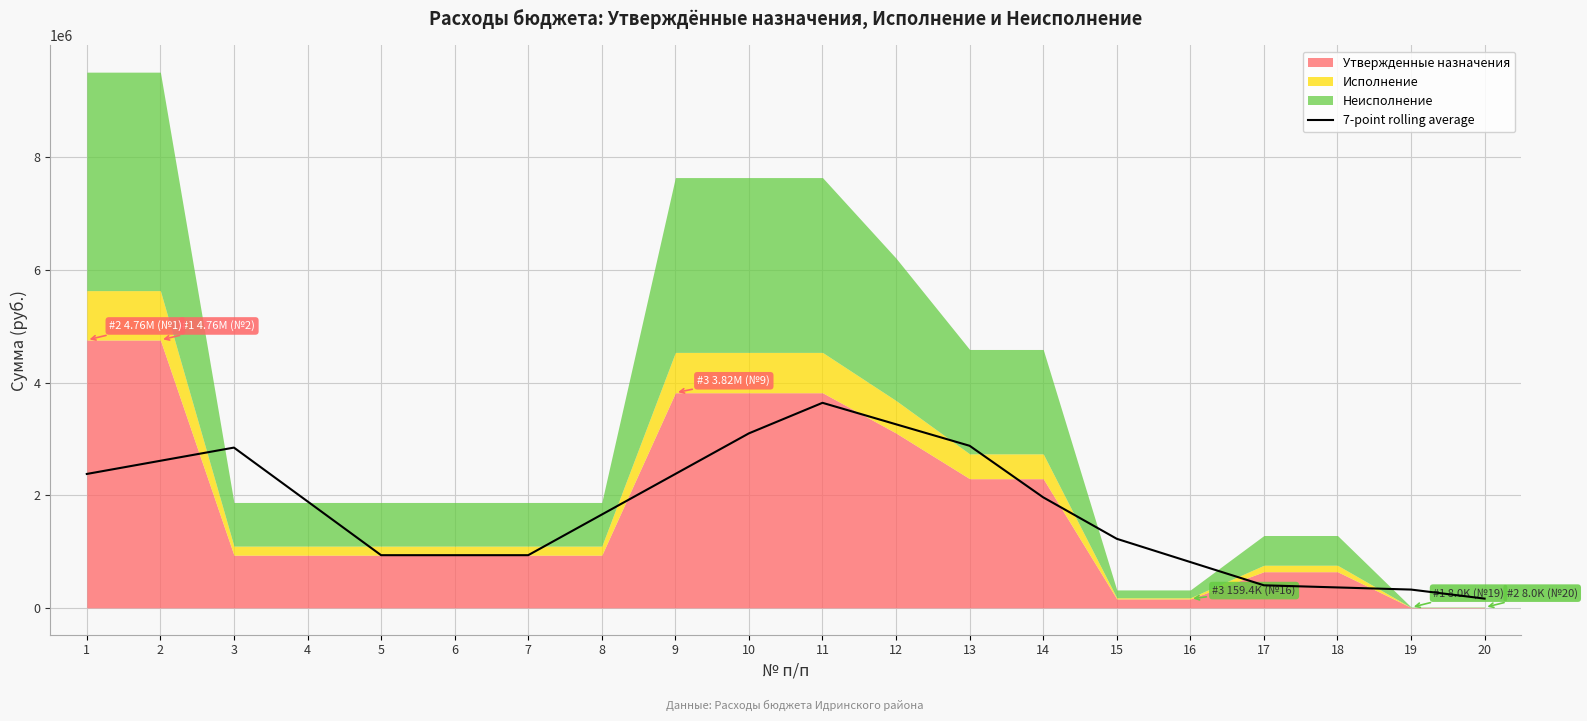

The value of 7-point rolling average at 4 is 1891143.5. True or false?

True